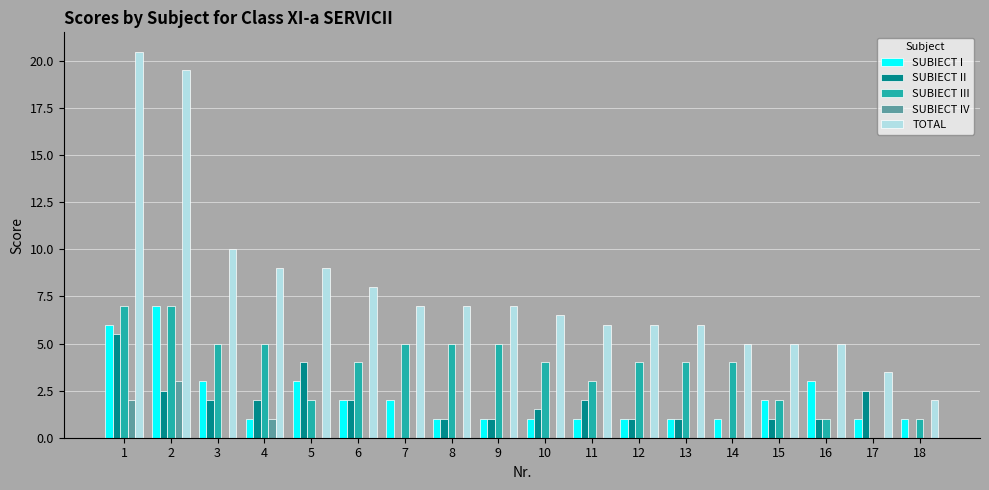

What is the maximum value for SUBIECT III?

7.0